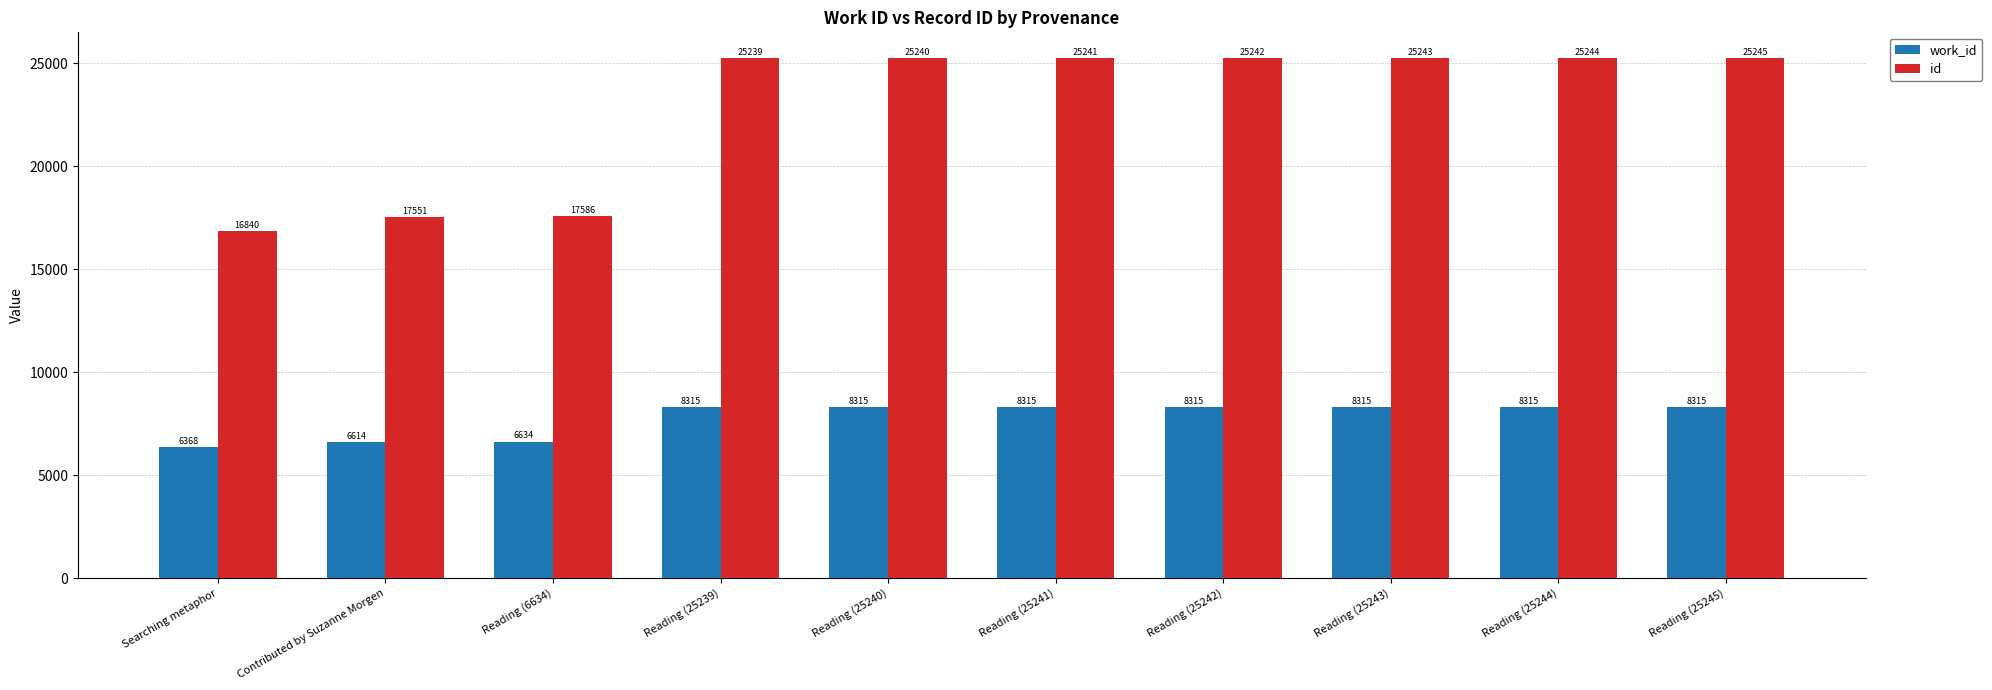

What is the average value of the work_id series?

7782